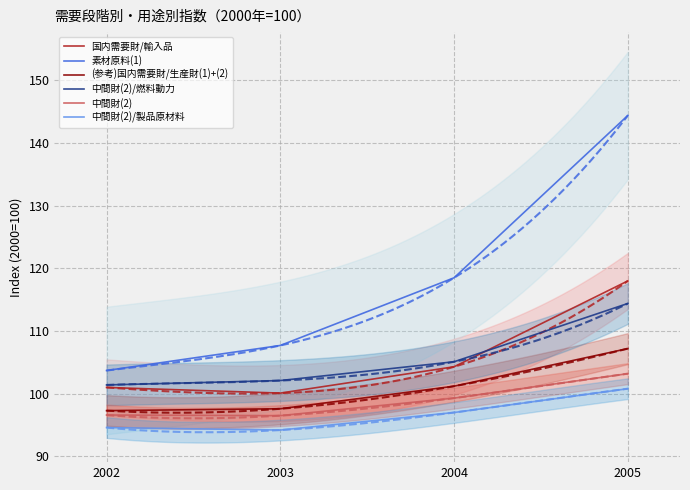

What is the difference between the second highest and minimum values in the (参考)国内需要財/生産財(1)+(2) series?

3.9